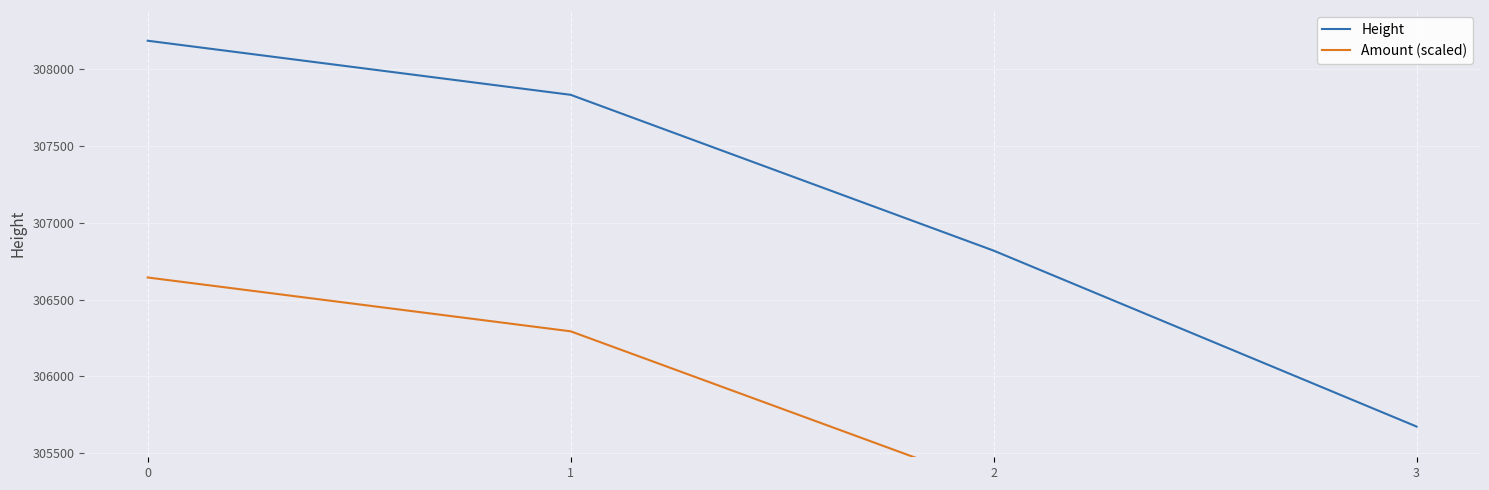

True or false: Height and Amount (scaled) cross at least once.

False